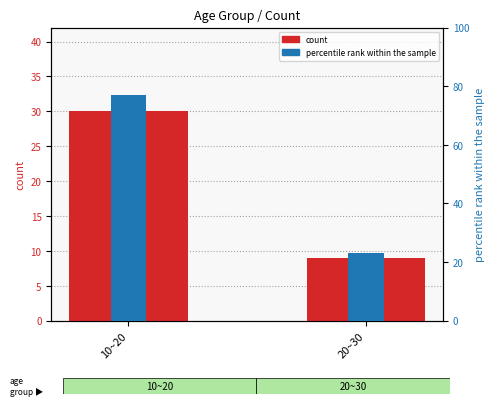

Rank the series at 20~30 from highest to lowest value.

percentile rank within the sample, count